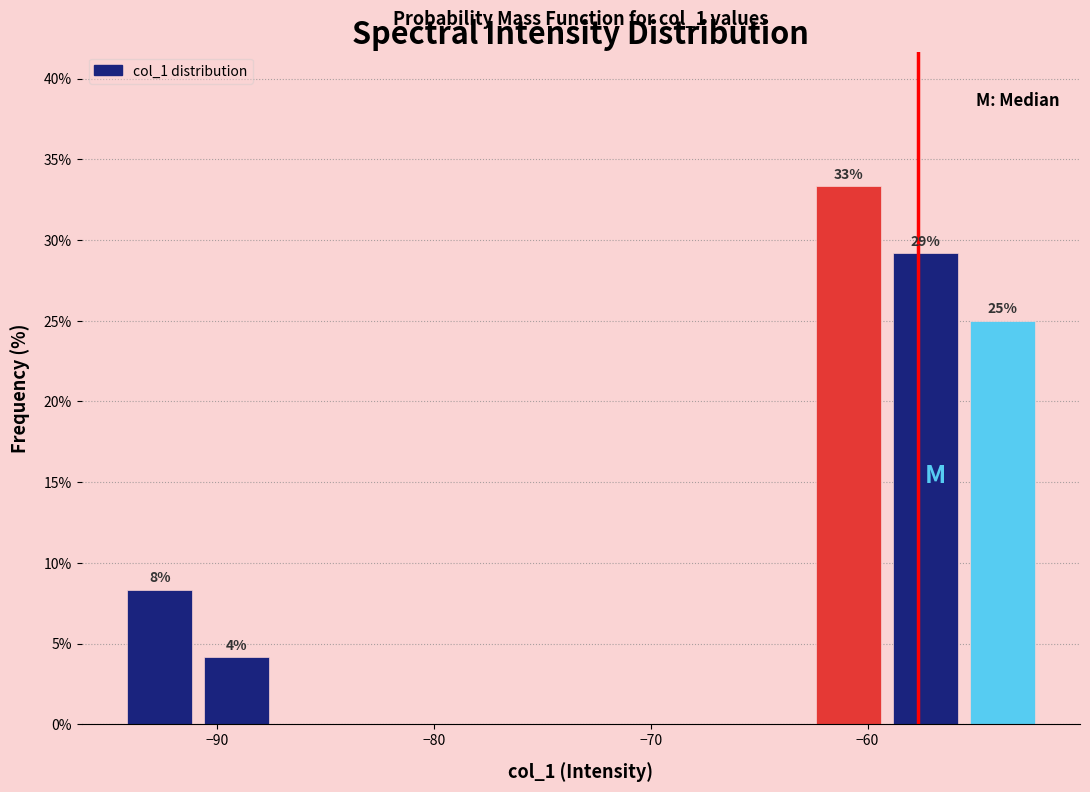

Around what value on the x-axis is the tallest bar? Give the approximate position of its centre, as read against the axis.

-61